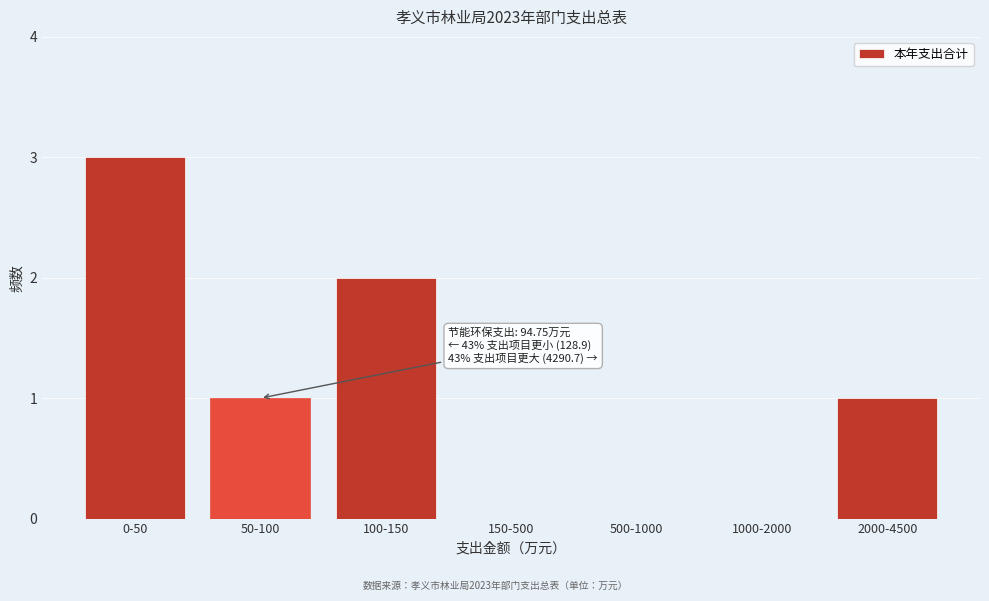

Reading right to left, list all the values displayed in this chart.

2000-4500=1	1000-2000=0	500-1000=0	150-500=0	100-150=2	50-100=1	0-50=3